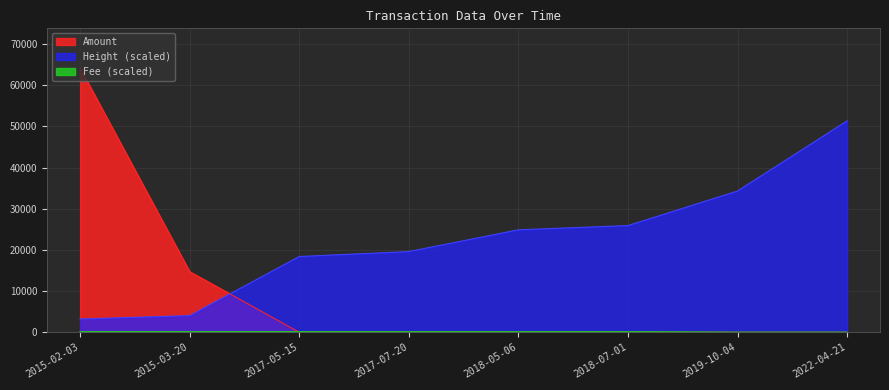

True or false: Height has a value of 16129.3 at 2018-07-01.

False